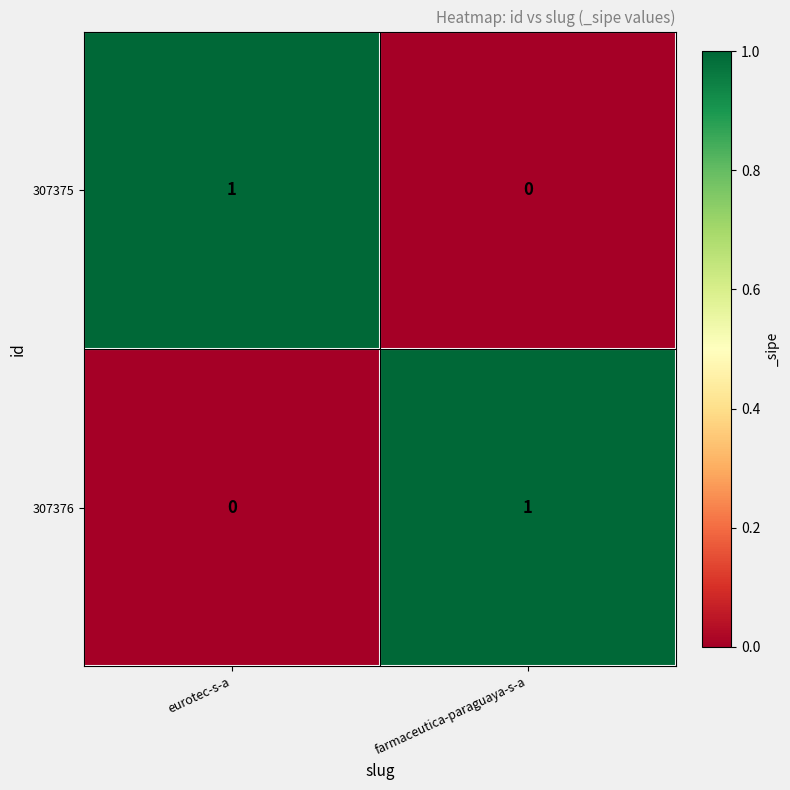

What is the total value across all series at farmaceutica-paraguaya-s-a?

1